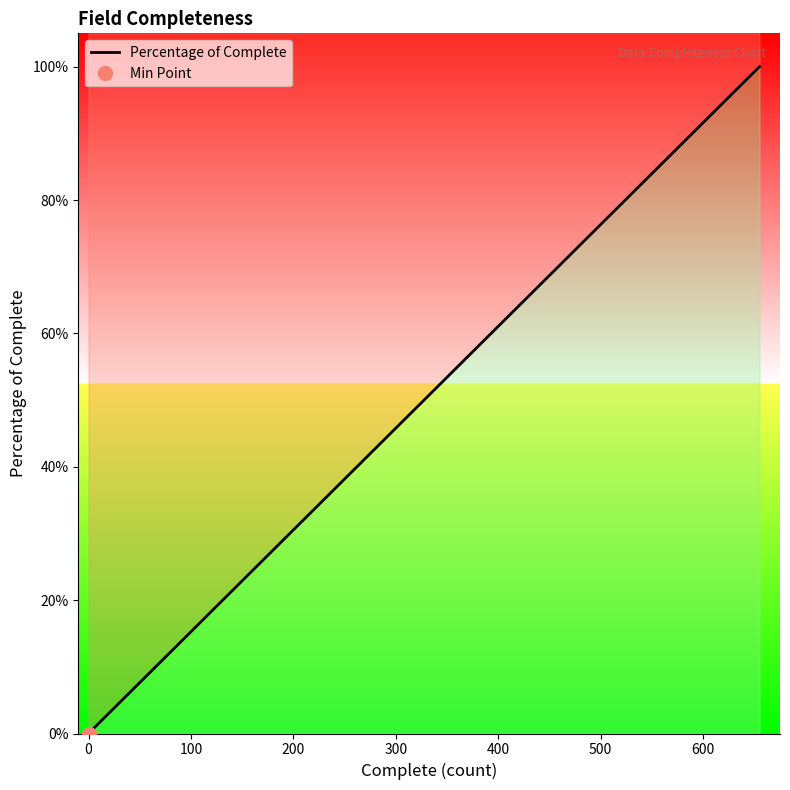

What is the value of the 9th point from the left?

0.1